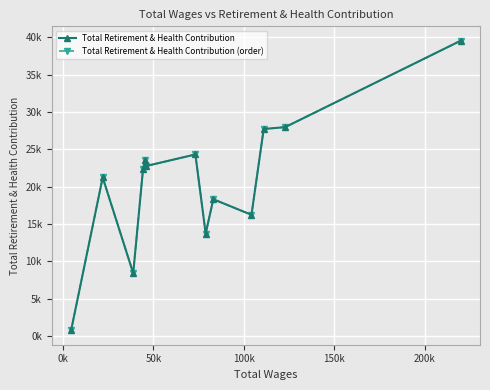

True or false: Total Retirement & Health Contribution has a value of 6305 at 100k.

False